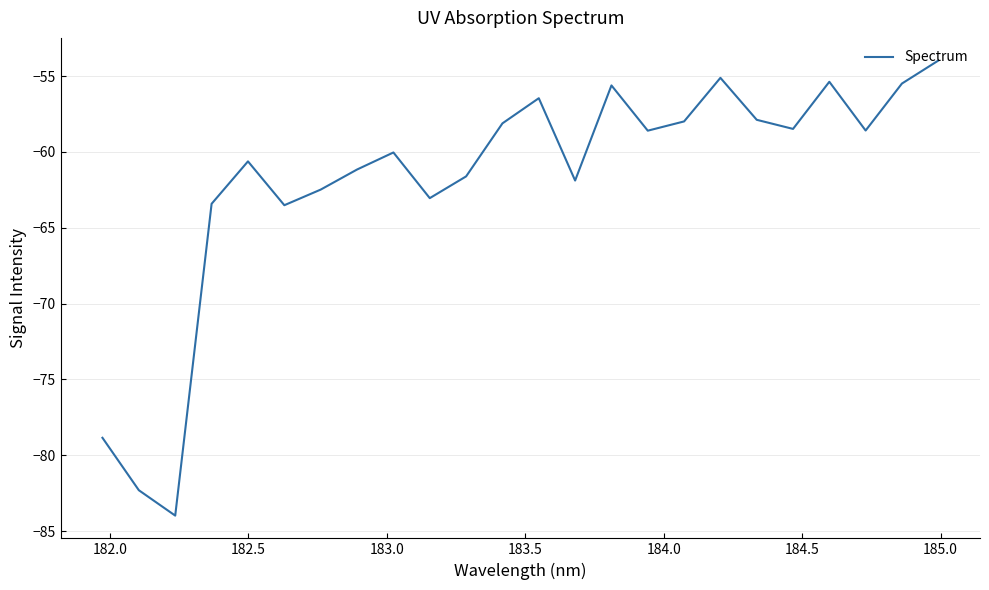

What is the minimum value shown in the chart?

-84.0